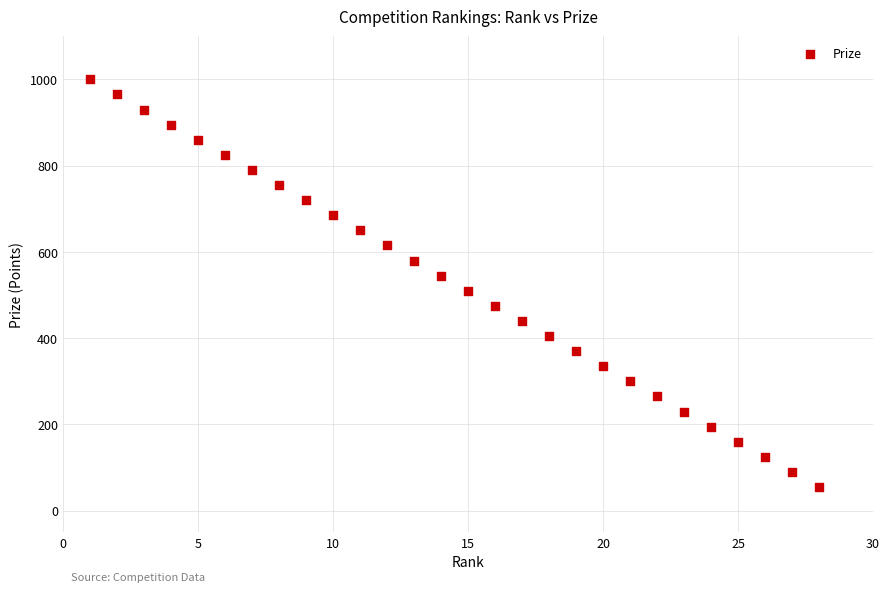

What is the range of X values (max minus min)?

27